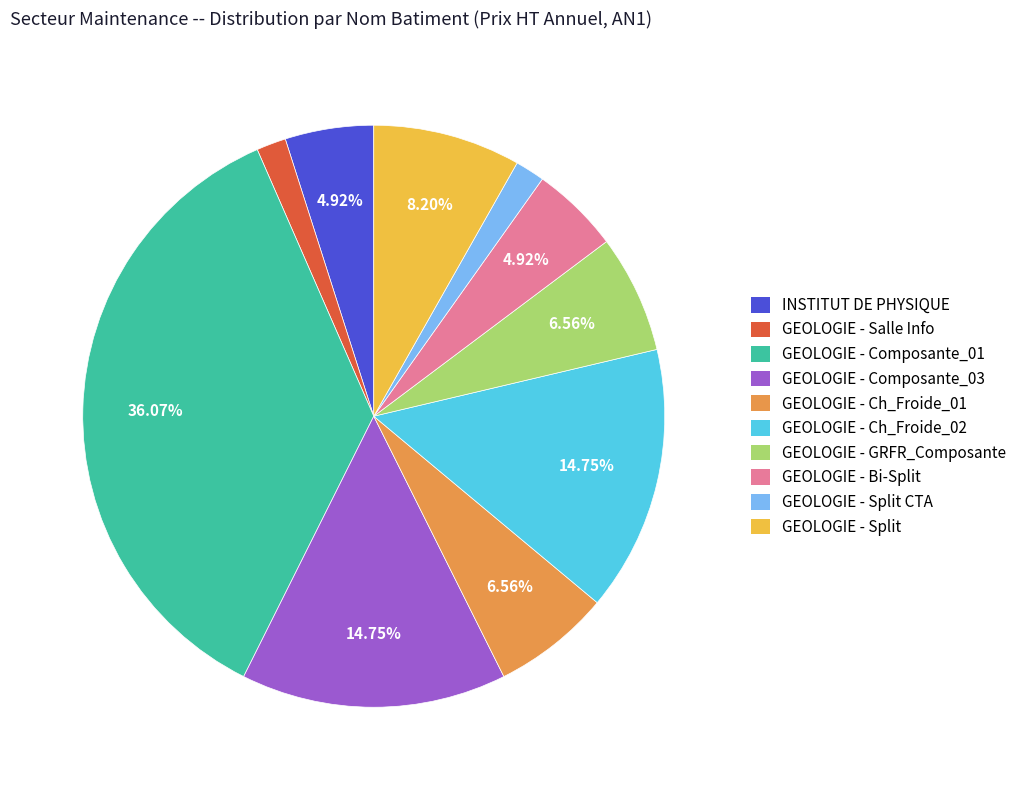

Is there any slice that represents more than half of the pie?

No